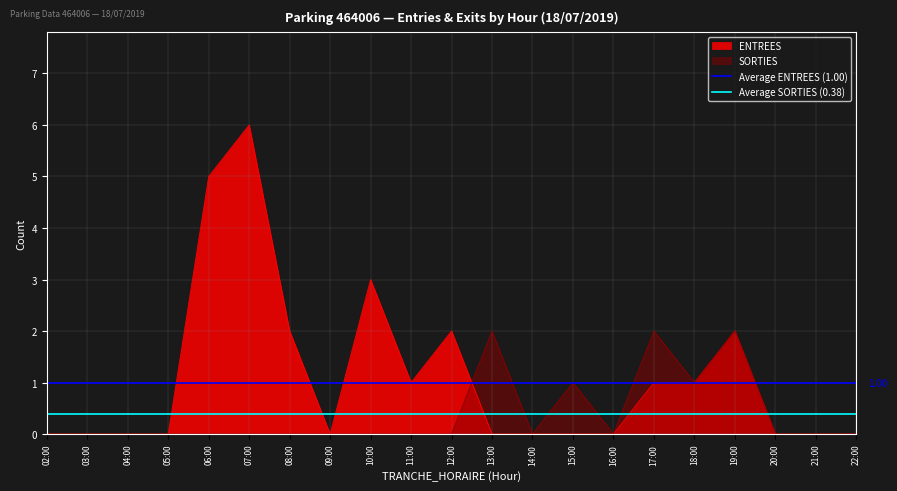

Is it true that Average ENTREES (1.00) equals 1.0 at 02:00?

True